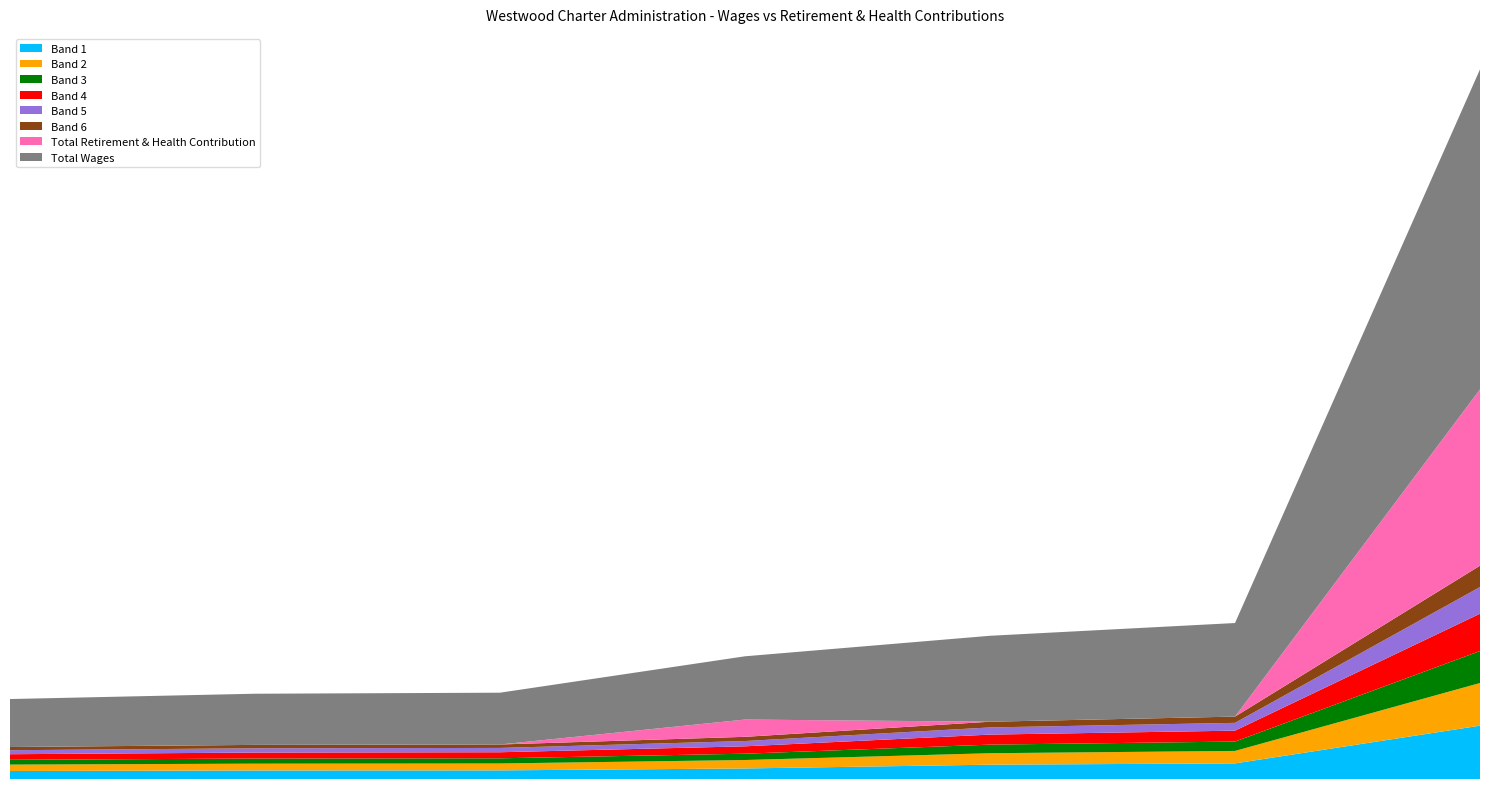

Reading right to left, what are all the values shown in this chart?

Total Wages: 21056=21056	22454=22454	22725=22725	27763=27763	37713=37713	41070=41070	140417=140417
Total Retirement & Health Contribution: 21056=0	22454=0	22725=0	27763=4549	37713=0	41070=0	140417=46439